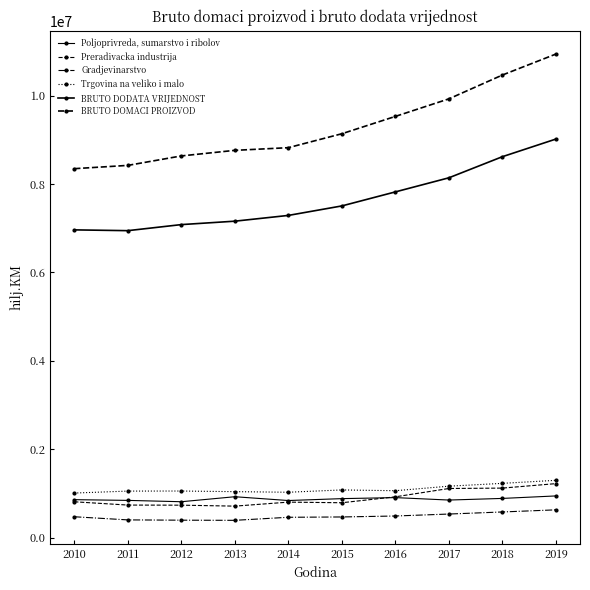

What is the difference between the maximum and minimum values in the Gradjevinarstvo series?

237214